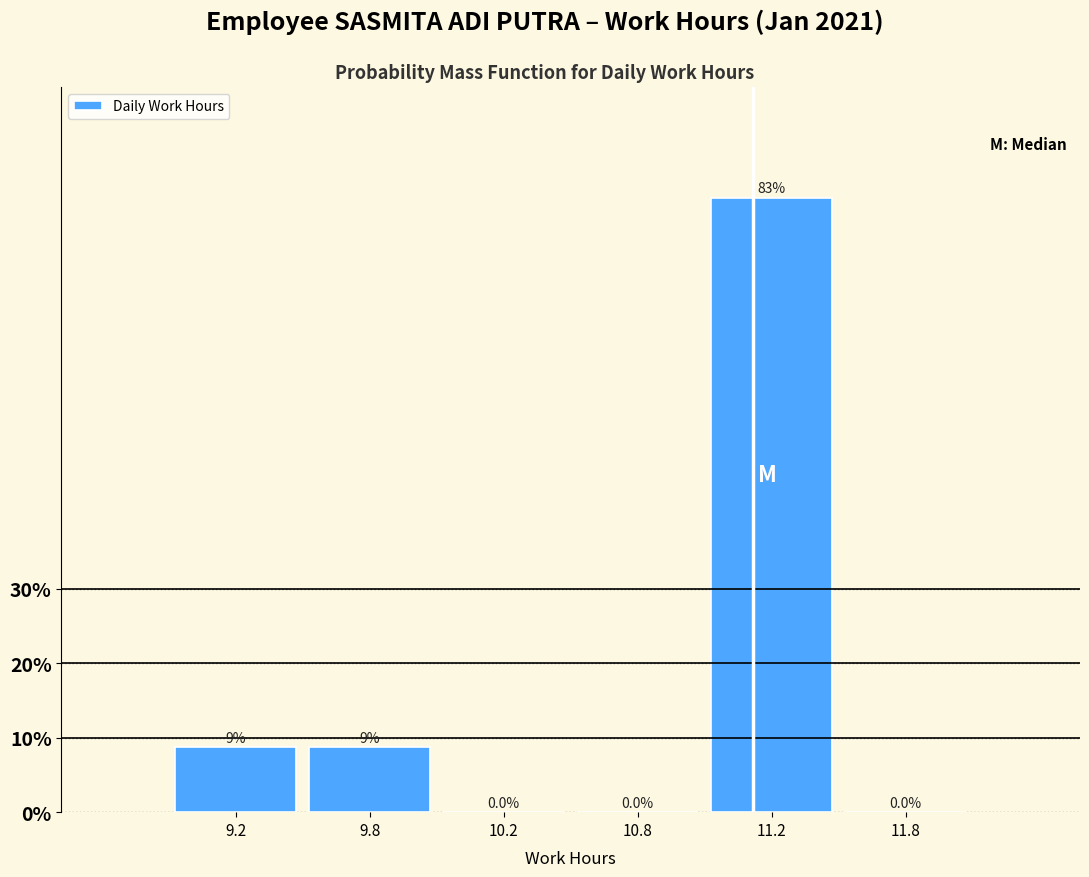

Reading right to left, list all the values displayed in this chart.

11.8=0.0	11.2=82.6	10.8=0.0	10.2=0.0	9.8=8.7	9.2=8.7